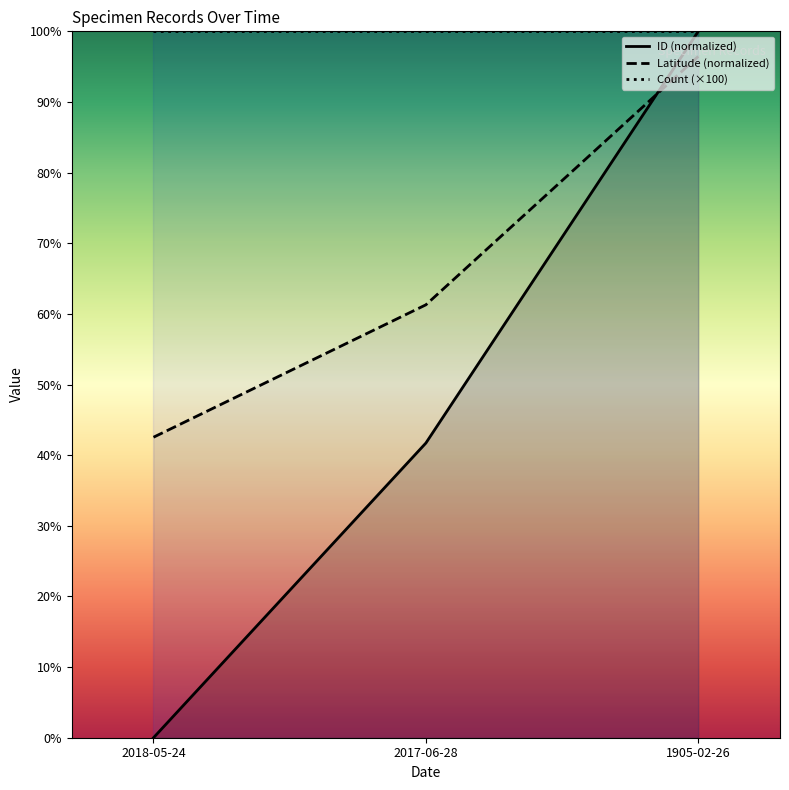

Reading right to left, list all the values displayed in this chart.

ID (normalized): 1905-02-26=100.0	2017-06-28=41.7	2018-05-24=0.0
Latitude (normalized): 1905-02-26=96.5	2017-06-28=61.3	2018-05-24=42.5
Count (×100): 1905-02-26=100.0	2017-06-28=100.0	2018-05-24=100.0